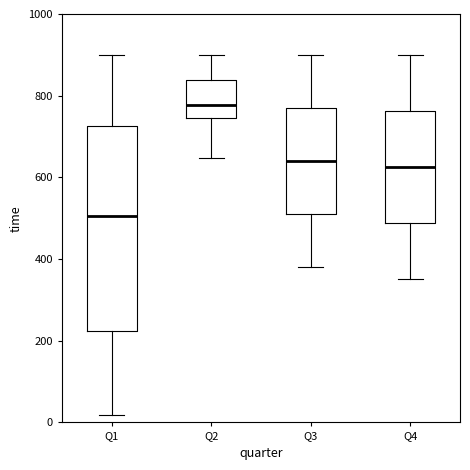

Comparing the boxes themselves (not the whiskers), which one is the tallest?

Q1